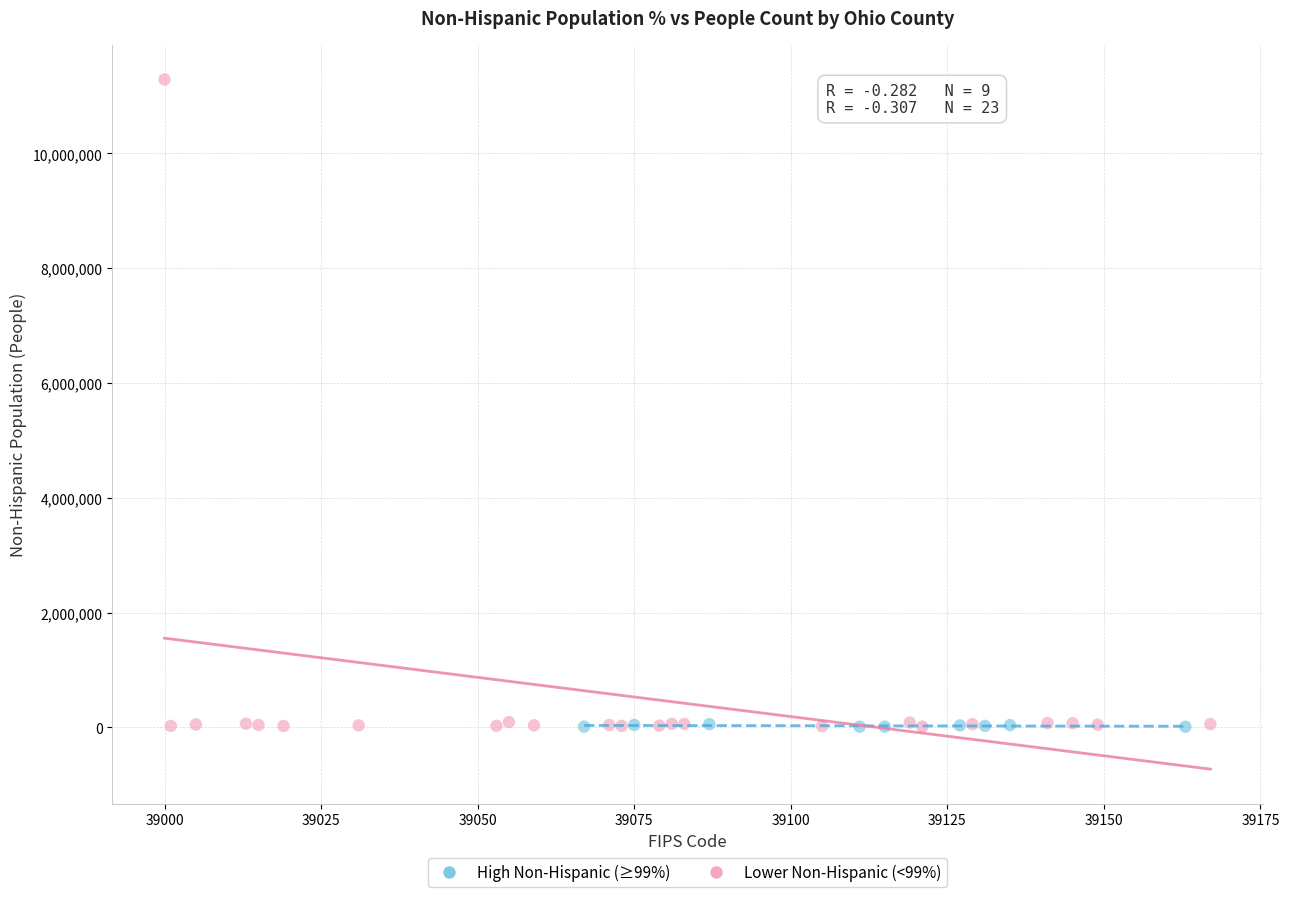

What are all the series names shown in the legend?

High Non-Hispanic (≥99%), Lower Non-Hispanic (<99%)